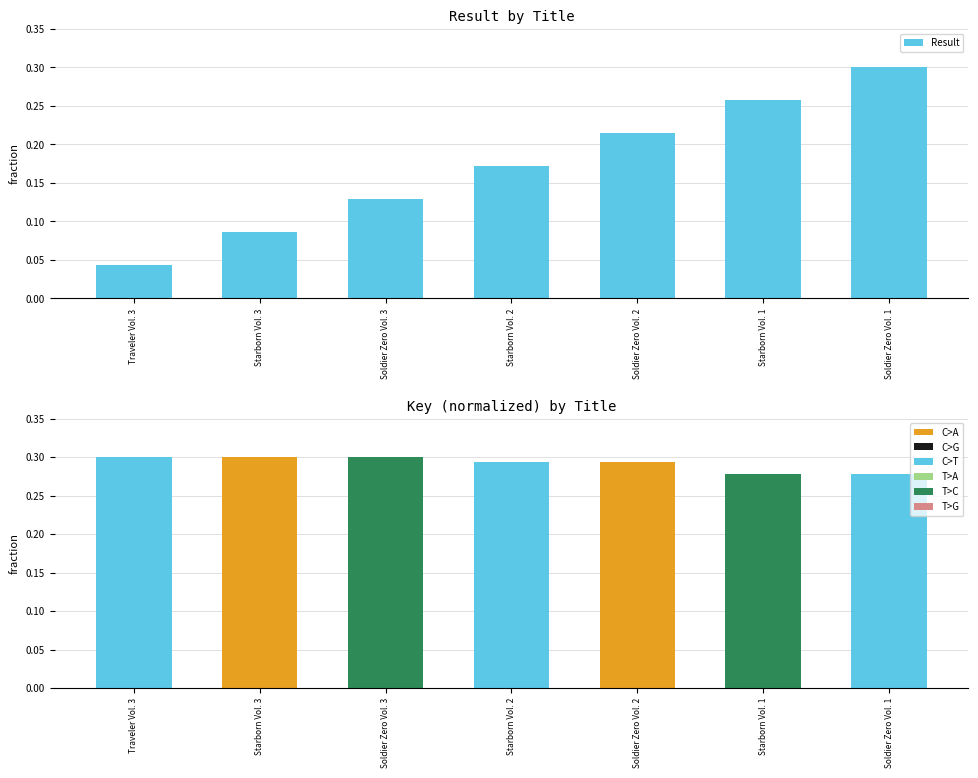

How many bars are there in total?

14